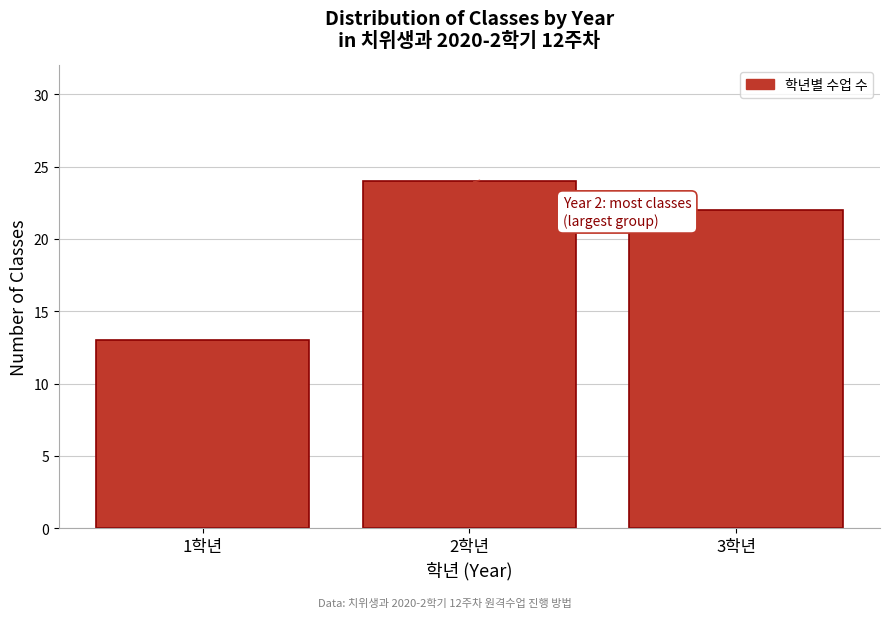

Reading left to right, transcribe all the data shown in this chart.

1학년=13	2학년=24	3학년=22